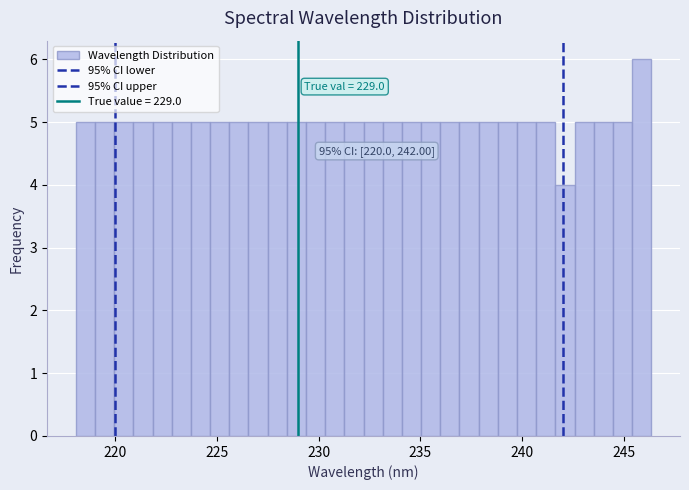

Read against the x-axis, roughly where is the centre of the tallest bar?

246.0